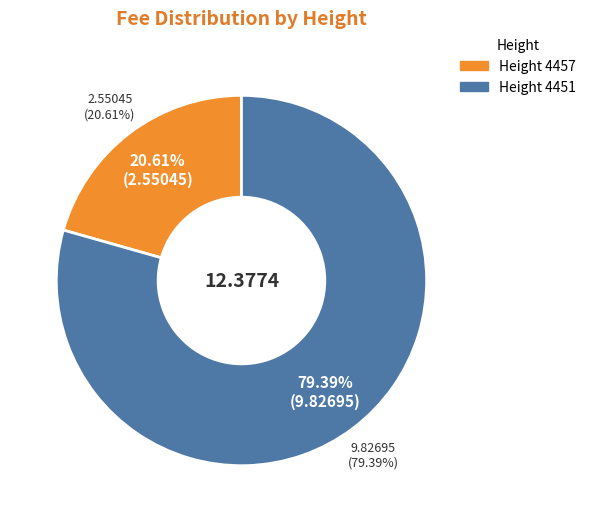

Is 4451 the majority of the pie?

Yes